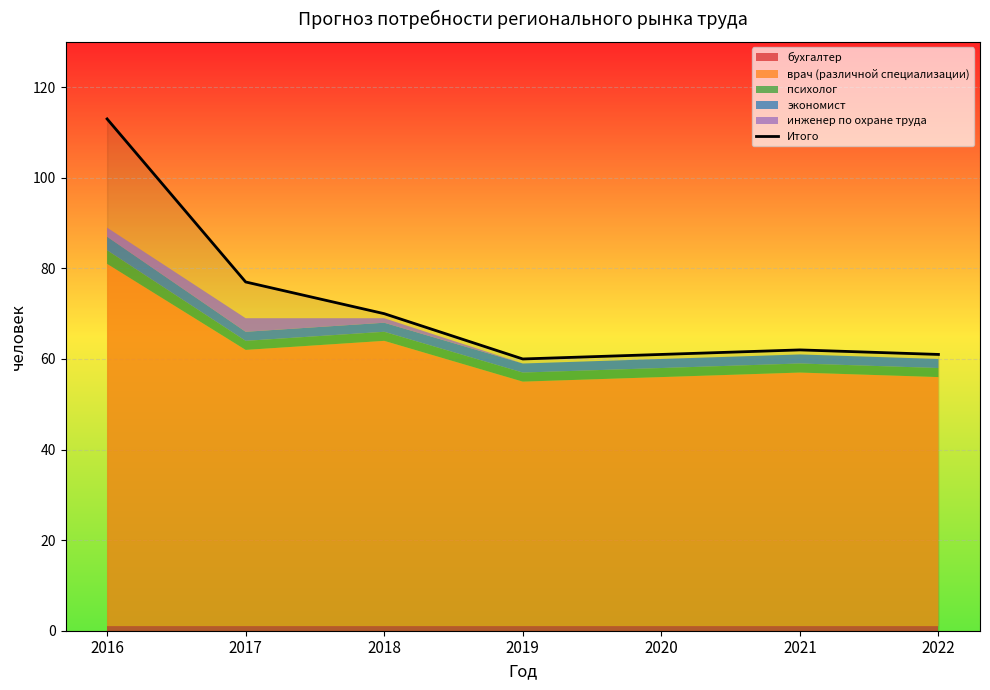

Is it true that the value at 2017 is 108?

False